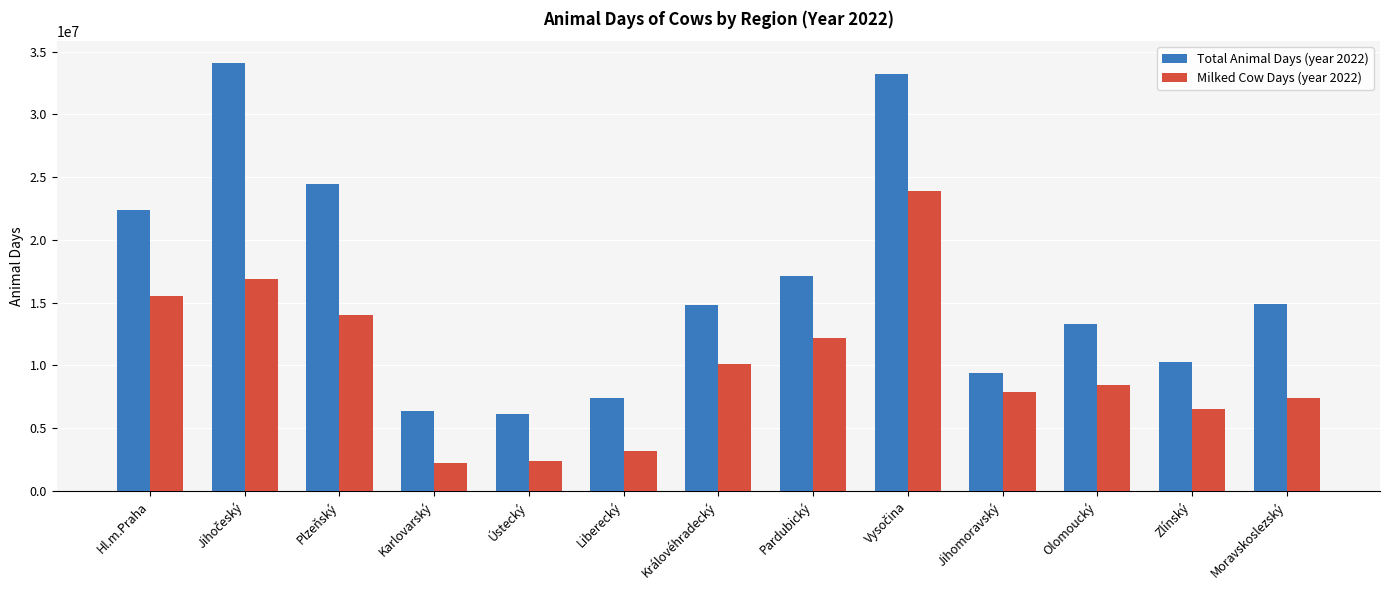

Which series changed the most between Hl.m.Praha and Moravskoslezský?

Milked Cow Days (year 2022)